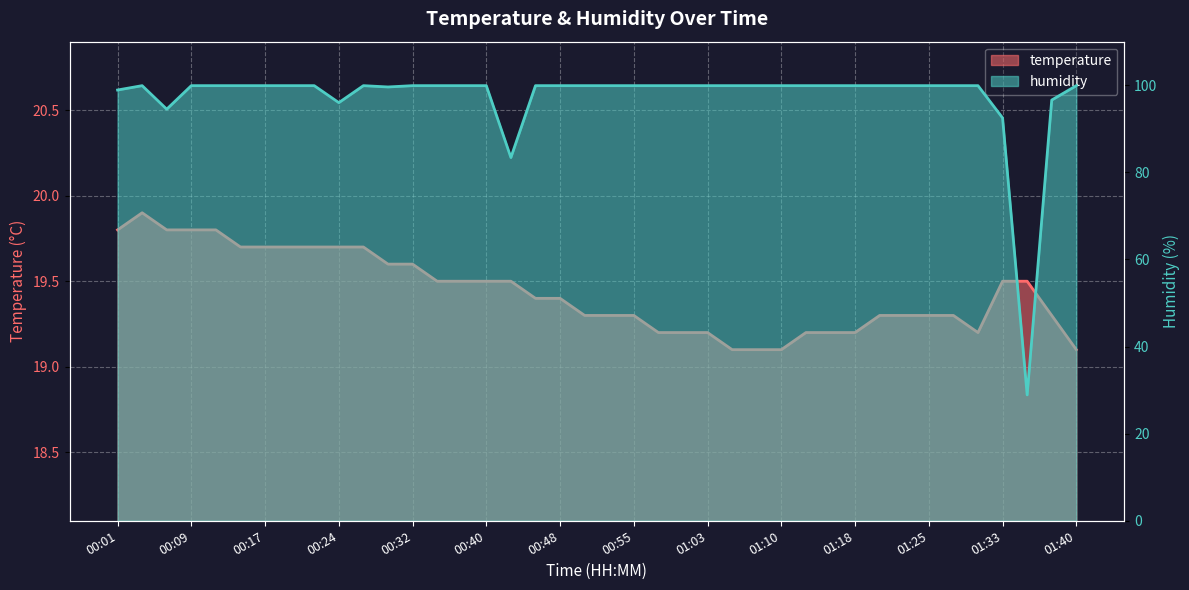

What is the label of the 34th point from the left?

01:25